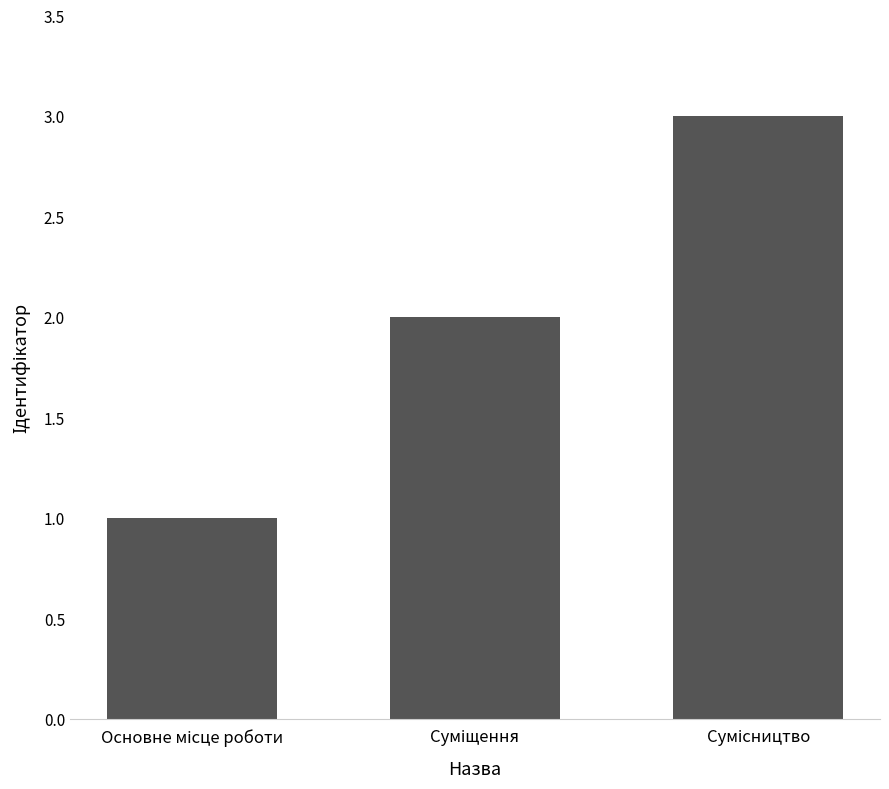

What is the maximum value shown in the chart?

3